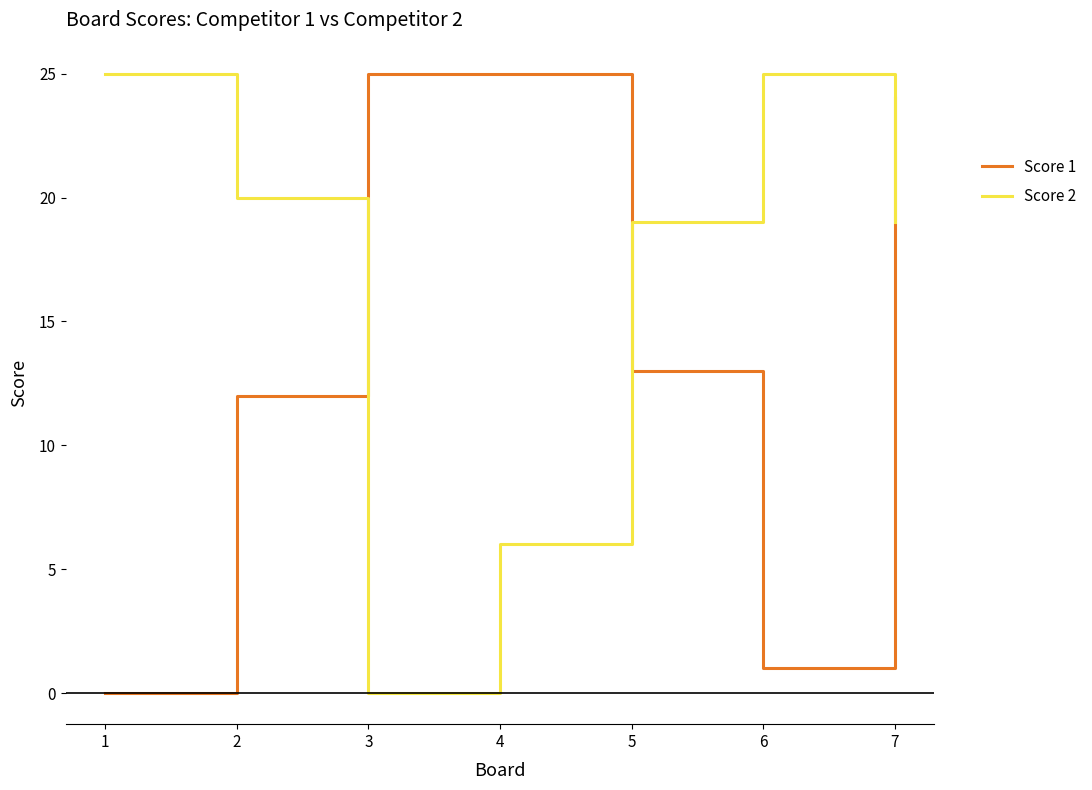

True or false: Score 1 has a value of 0 at 1.

True